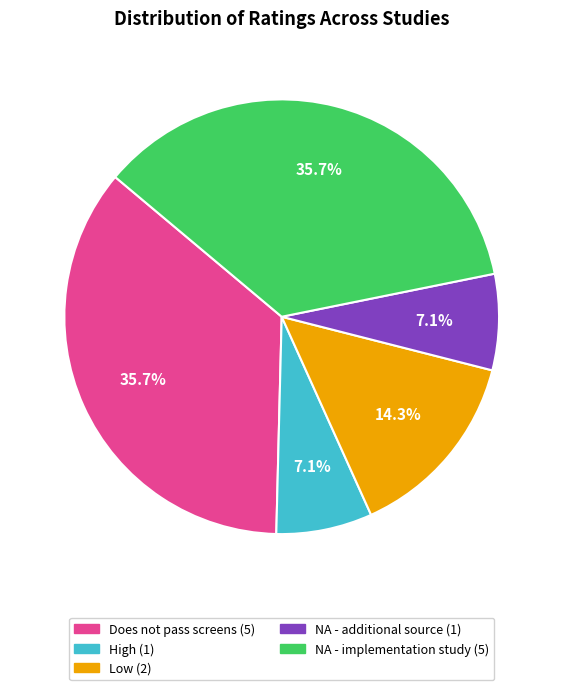

Is there a majority slice in this chart?

No